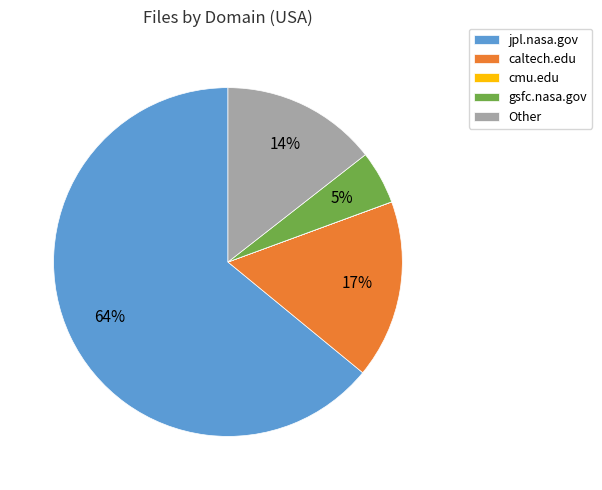

Which has a higher value, gsfc.nasa.gov or jpl.nasa.gov?

jpl.nasa.gov